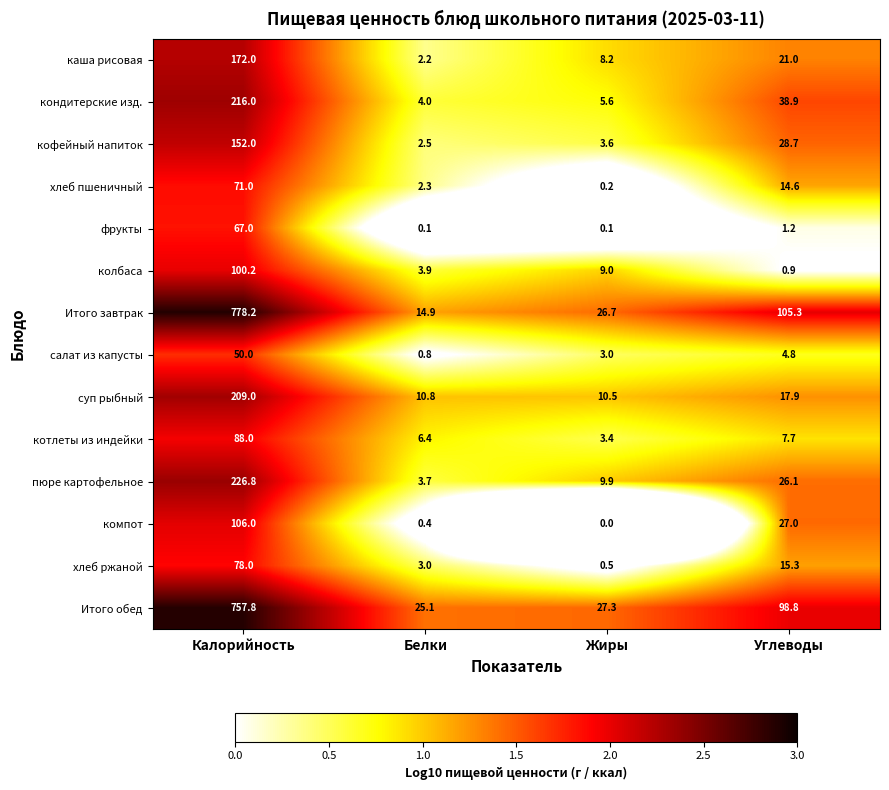

What value does the котлеты из индейки series have at Белки?

6.4